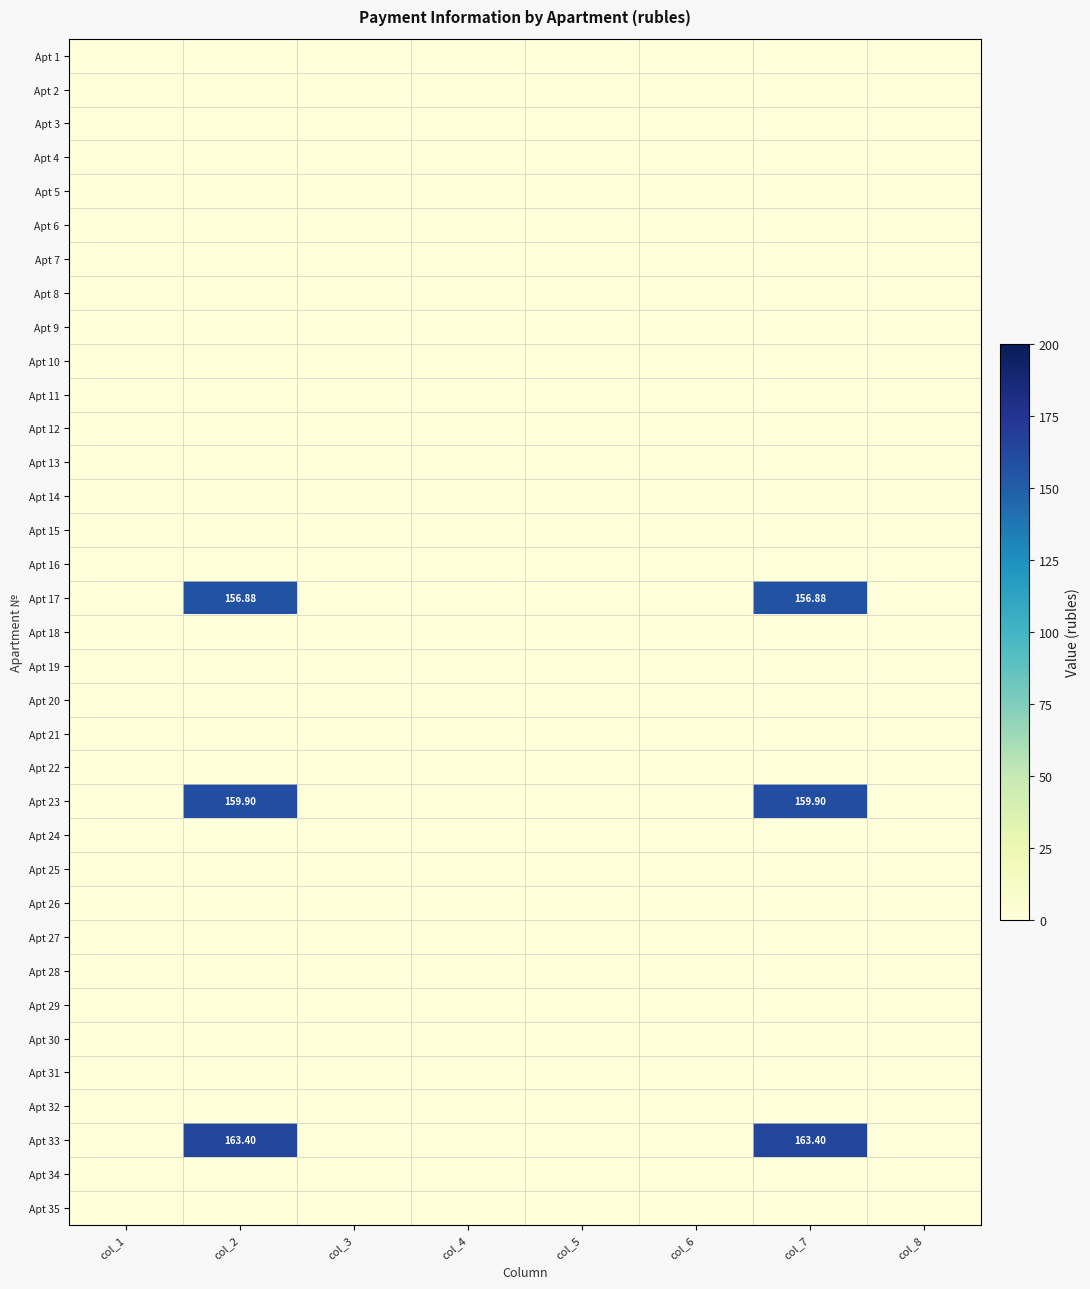

Which series has the widest spread of values?

Apt 33